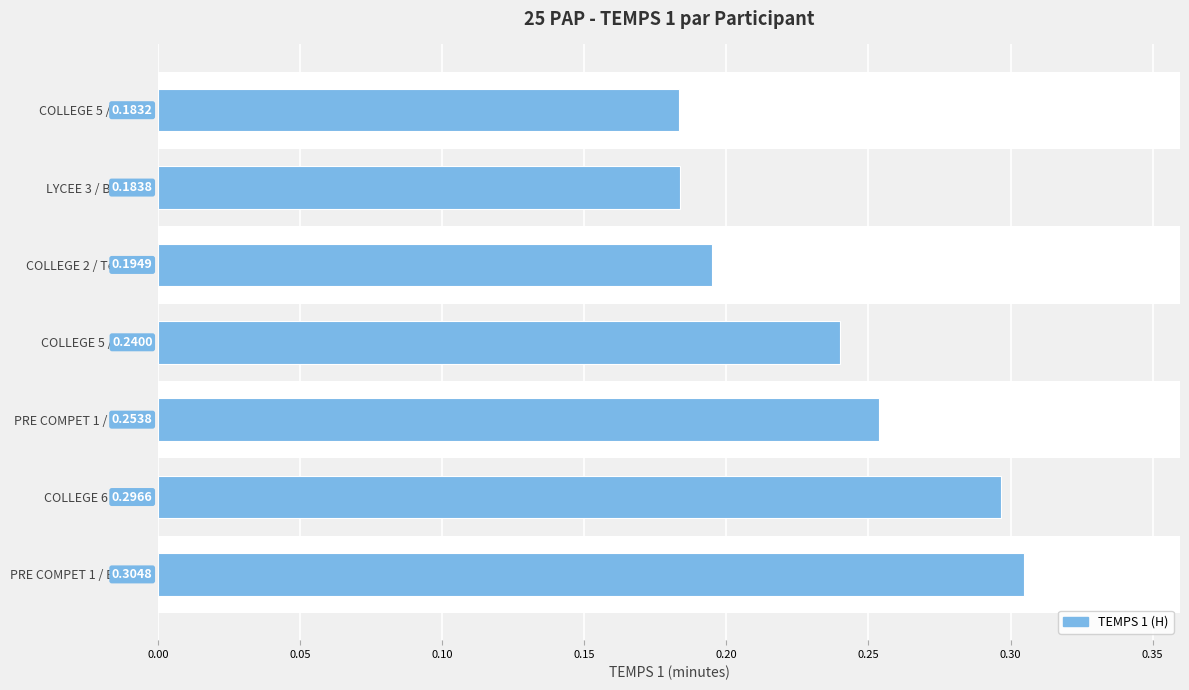

What is the value of the 5th bar from the left?

0.3